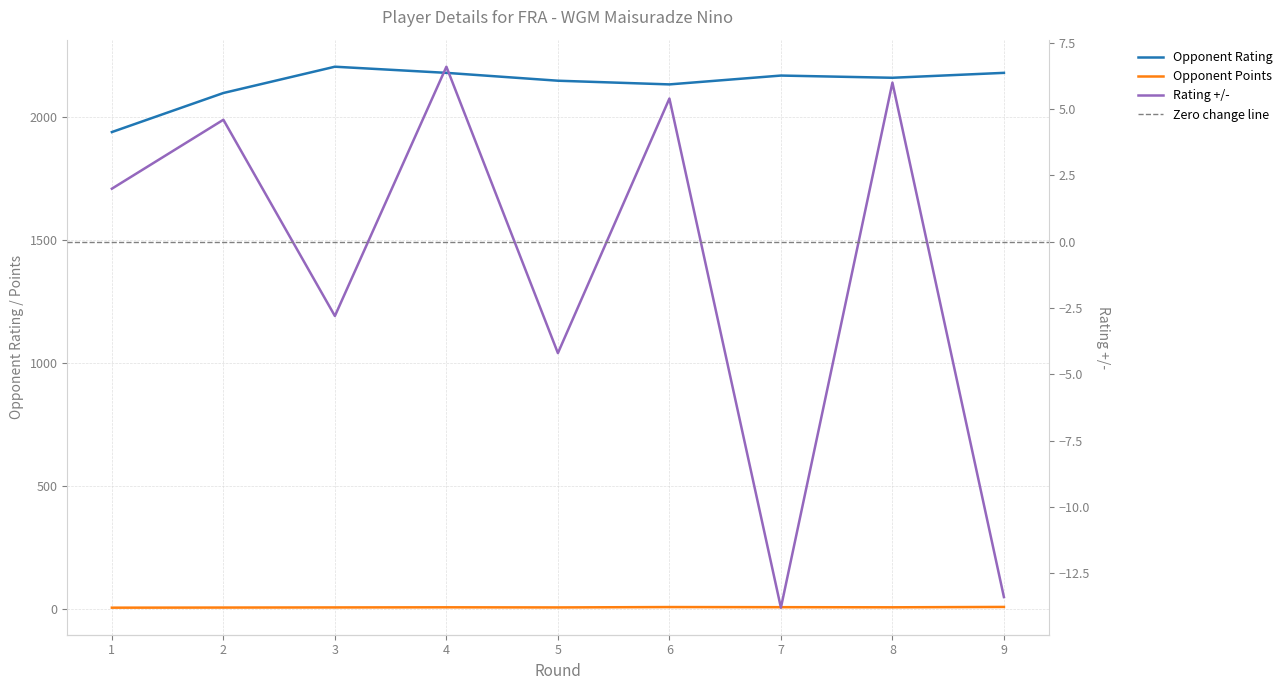

What is the sum of the Opponent Rating values at 8 and 4?

4342.0